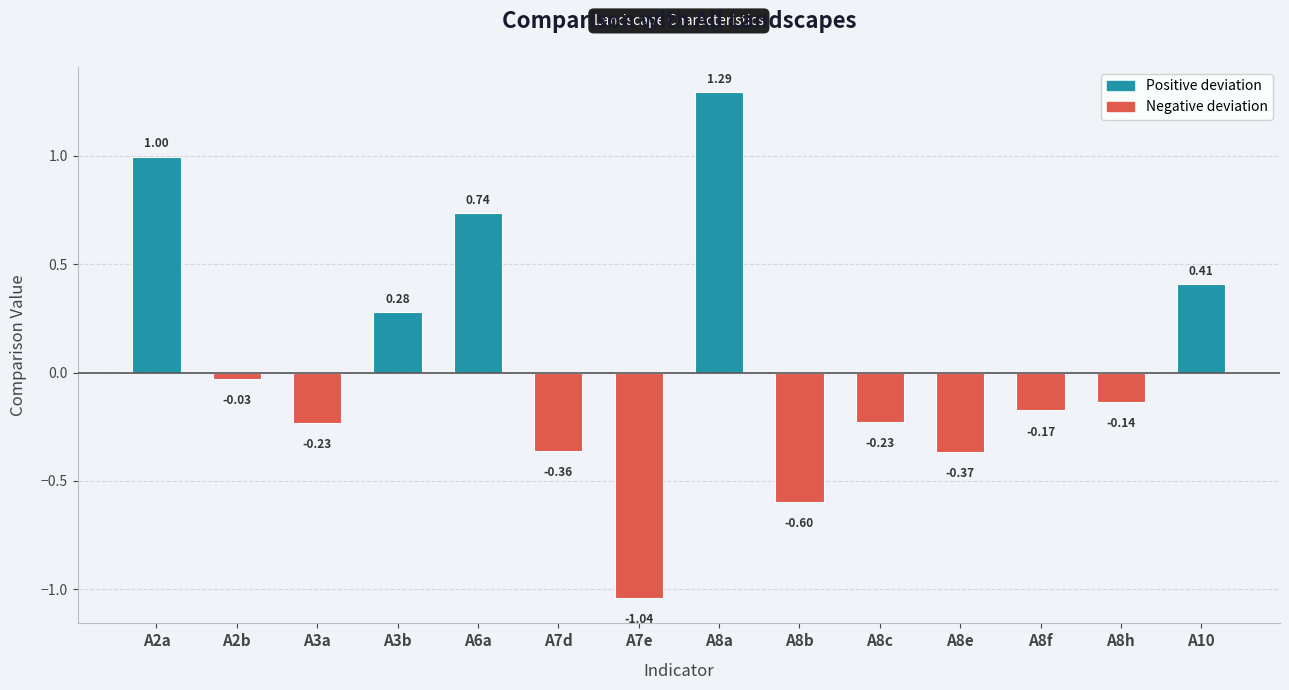

What is the sum of all values?

0.5